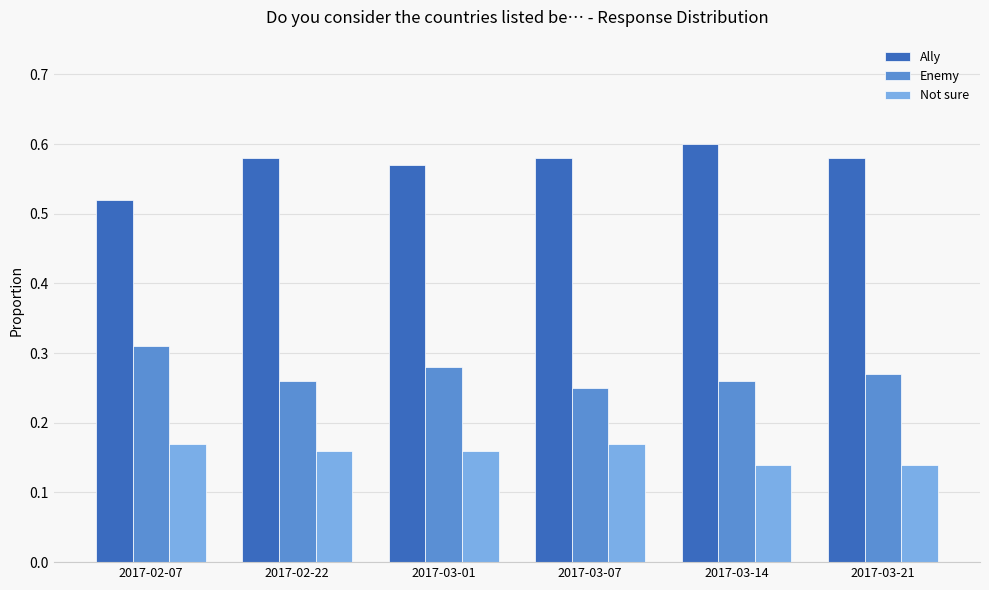

Which category has the highest value across all series?

2017-03-14